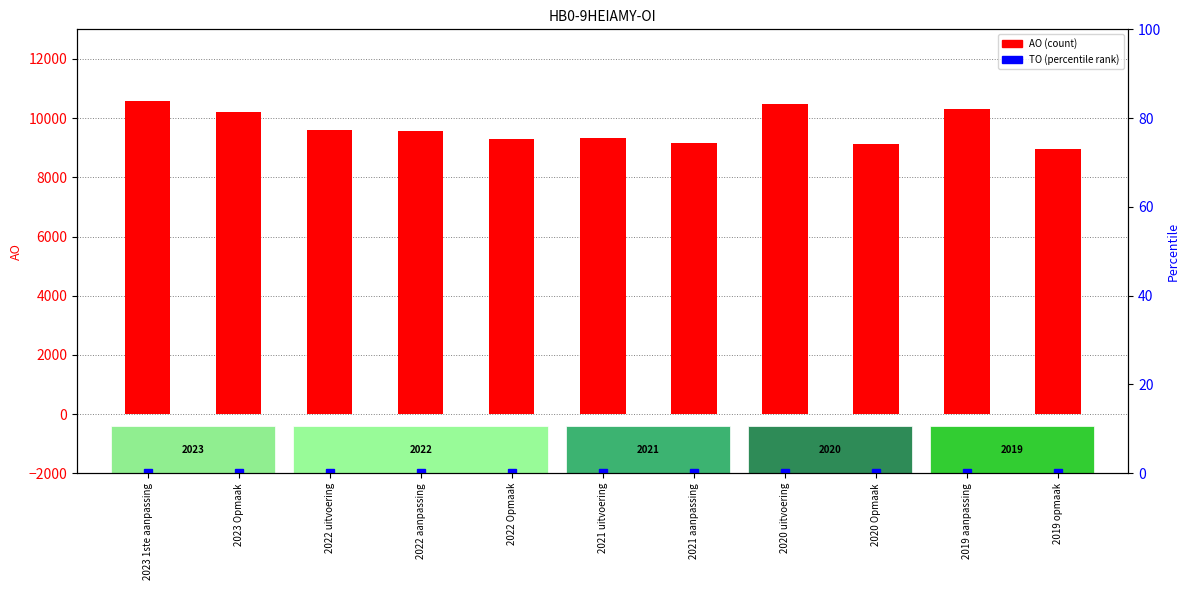

Which series has the largest total across all categories?

AO